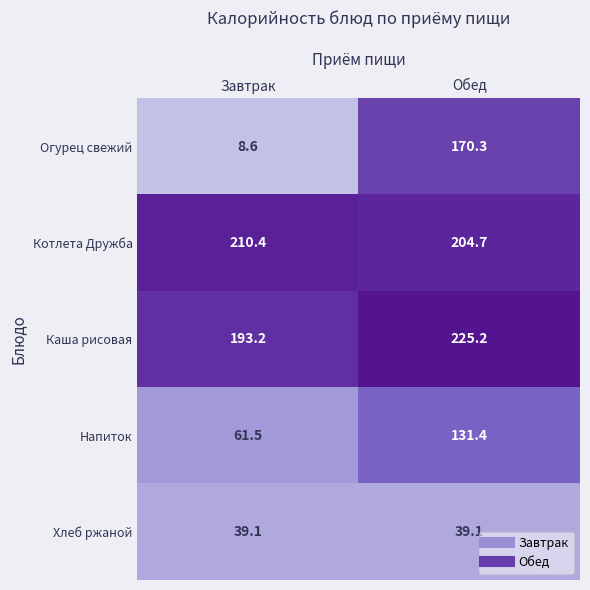

What is the sum of all Котлета Дружба values?

415.1